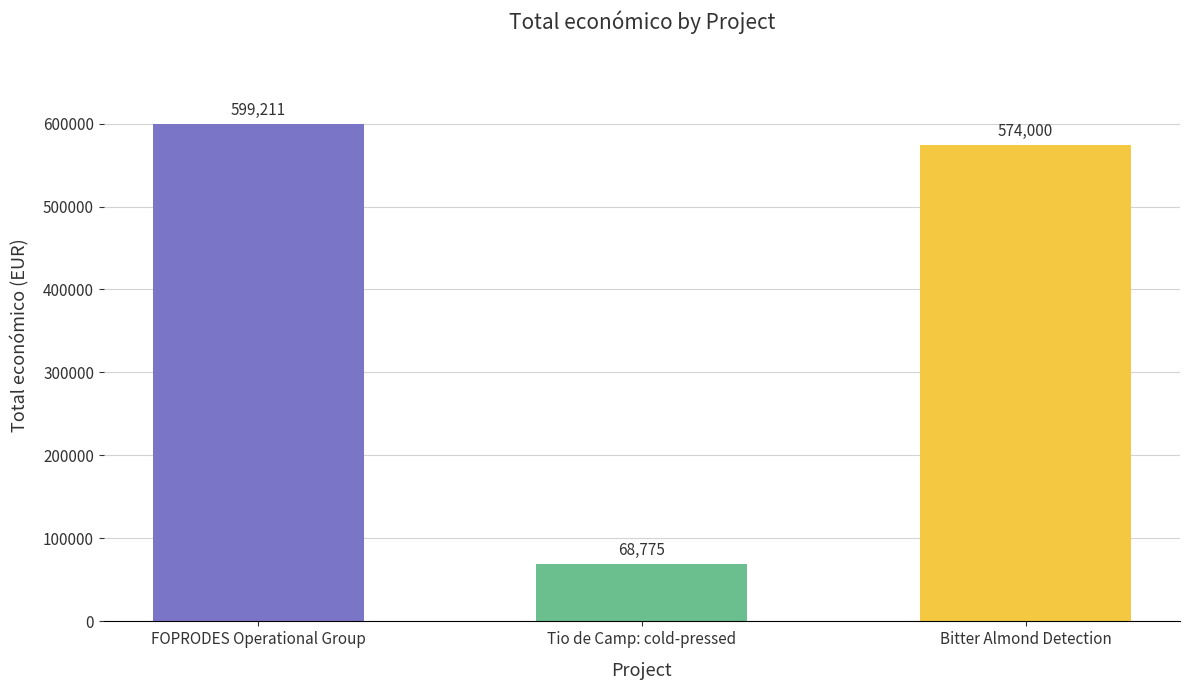

How many data points are less than 574000?

1